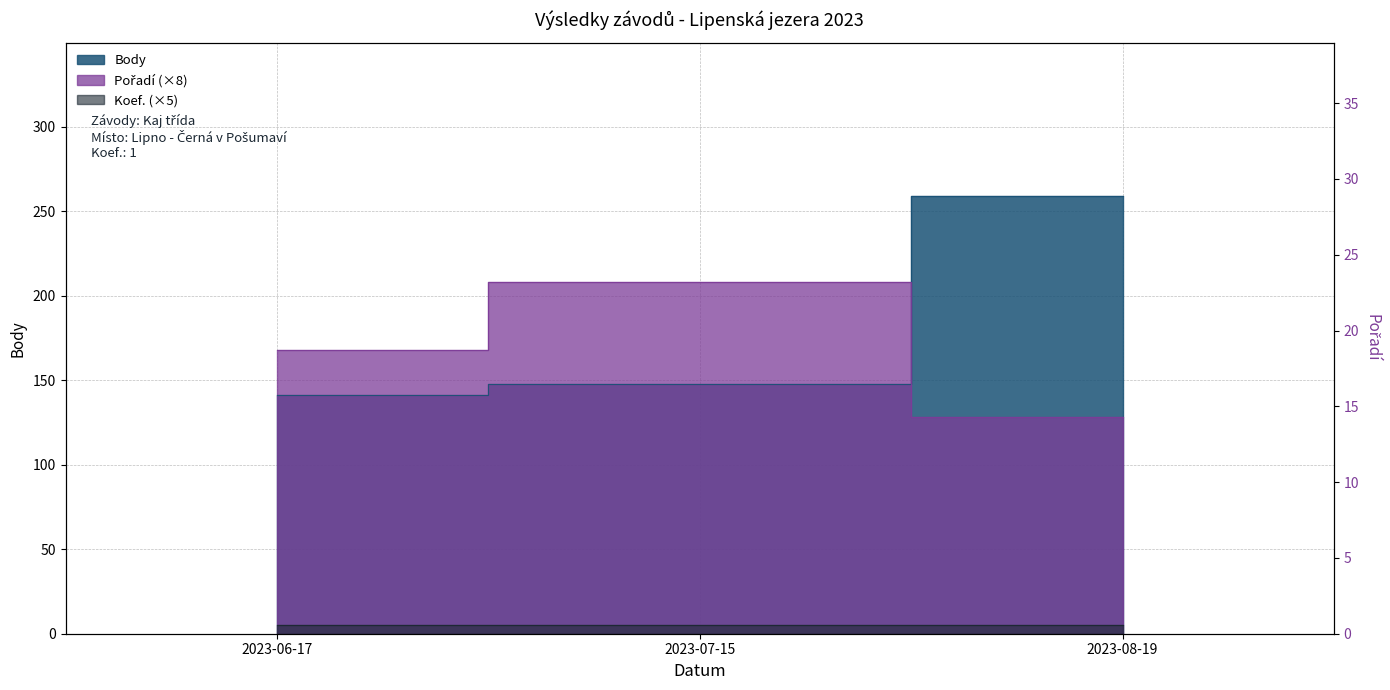

At how many categories does at least one series exceed 181?

2